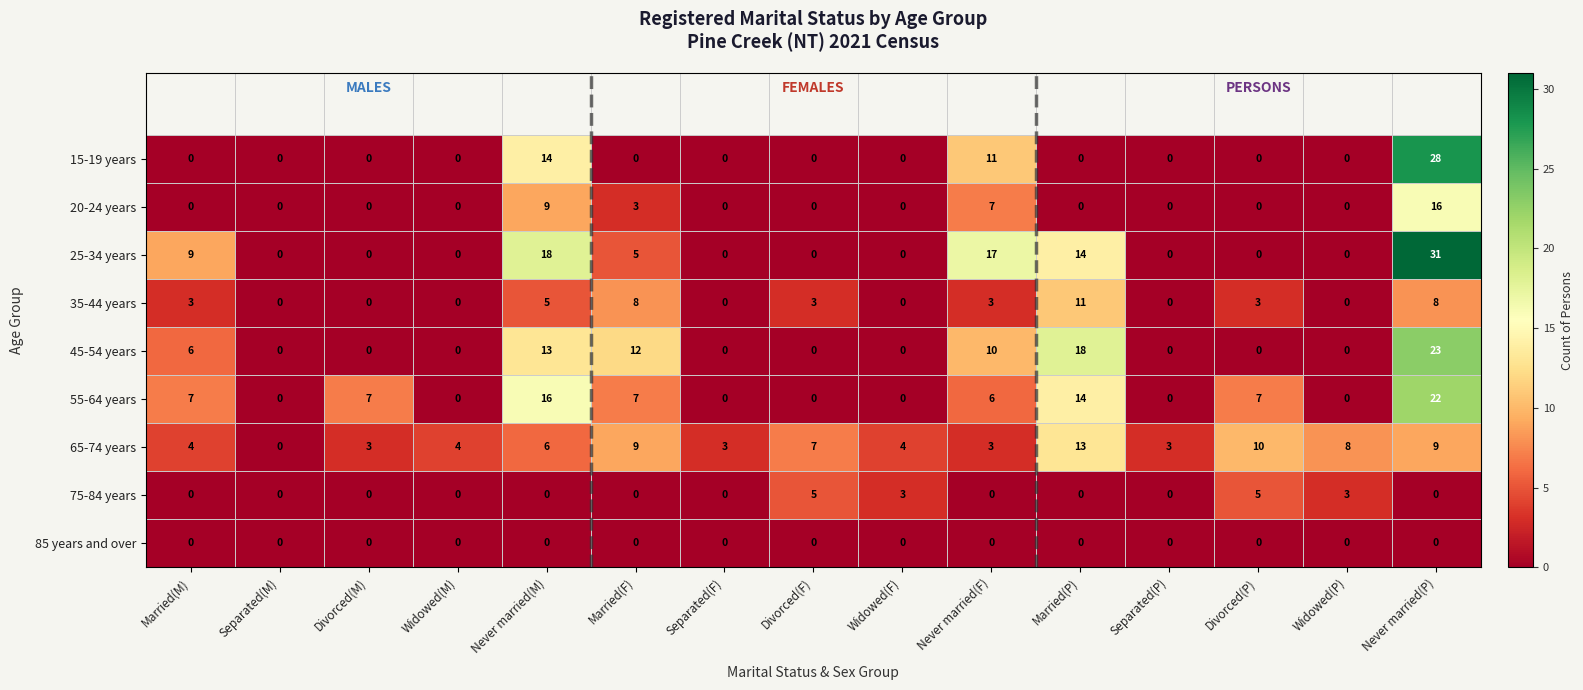

Count the 35-44 years values in the range 0 to 5.

12